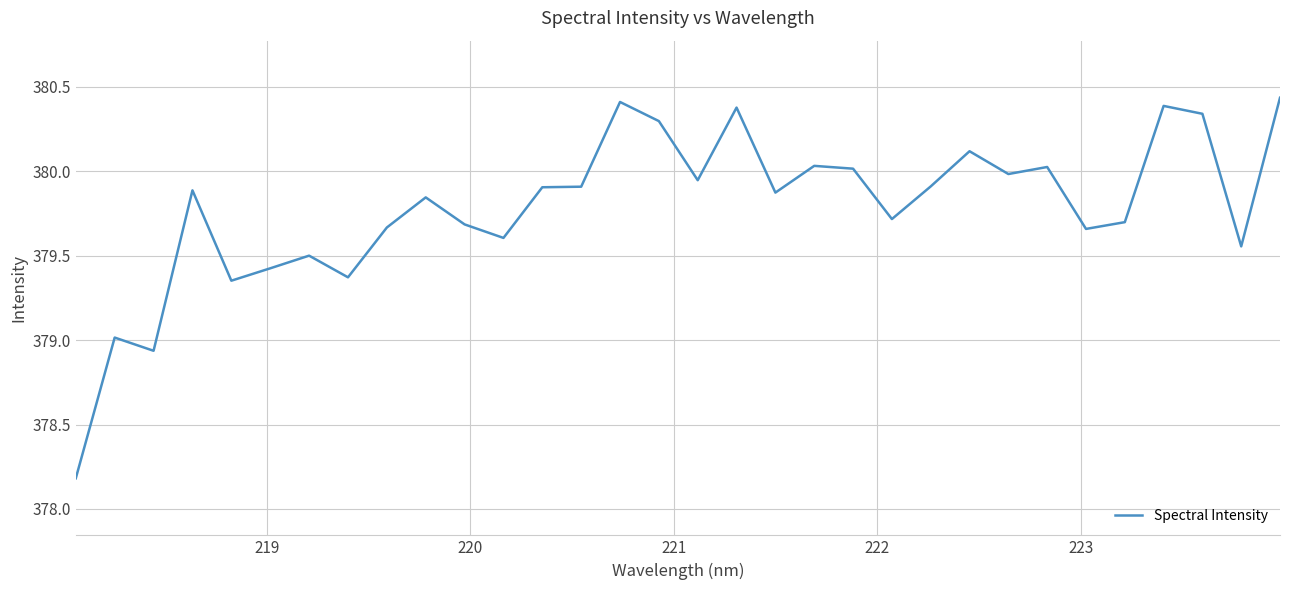

What is the minimum value shown in the chart?

378.2